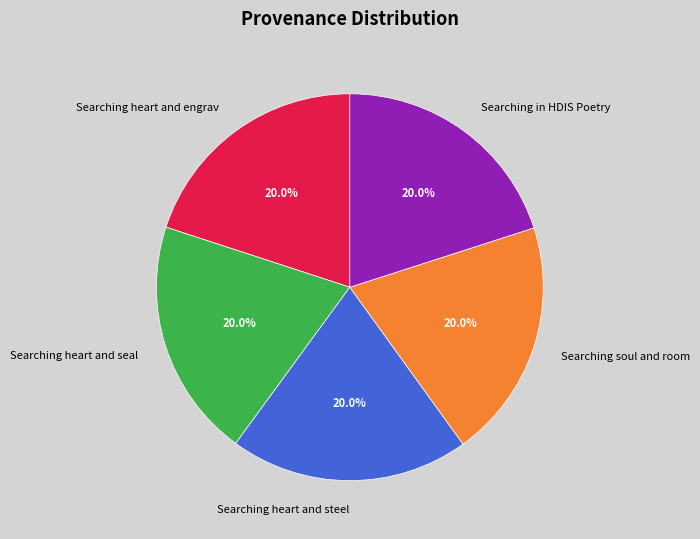

To the nearest percent, what is the combined percentage of Searching heart and engrav and Searching heart and seal?

40%